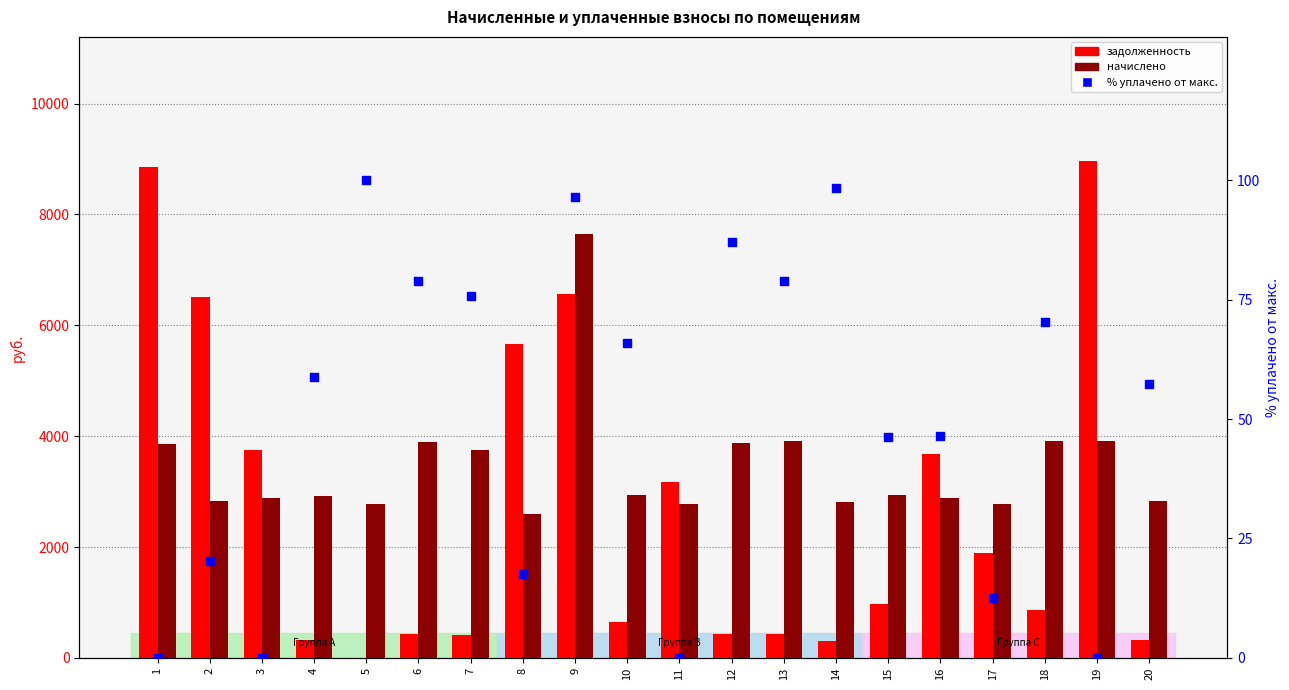

At how many categories does at least one series exceed 7044?

3